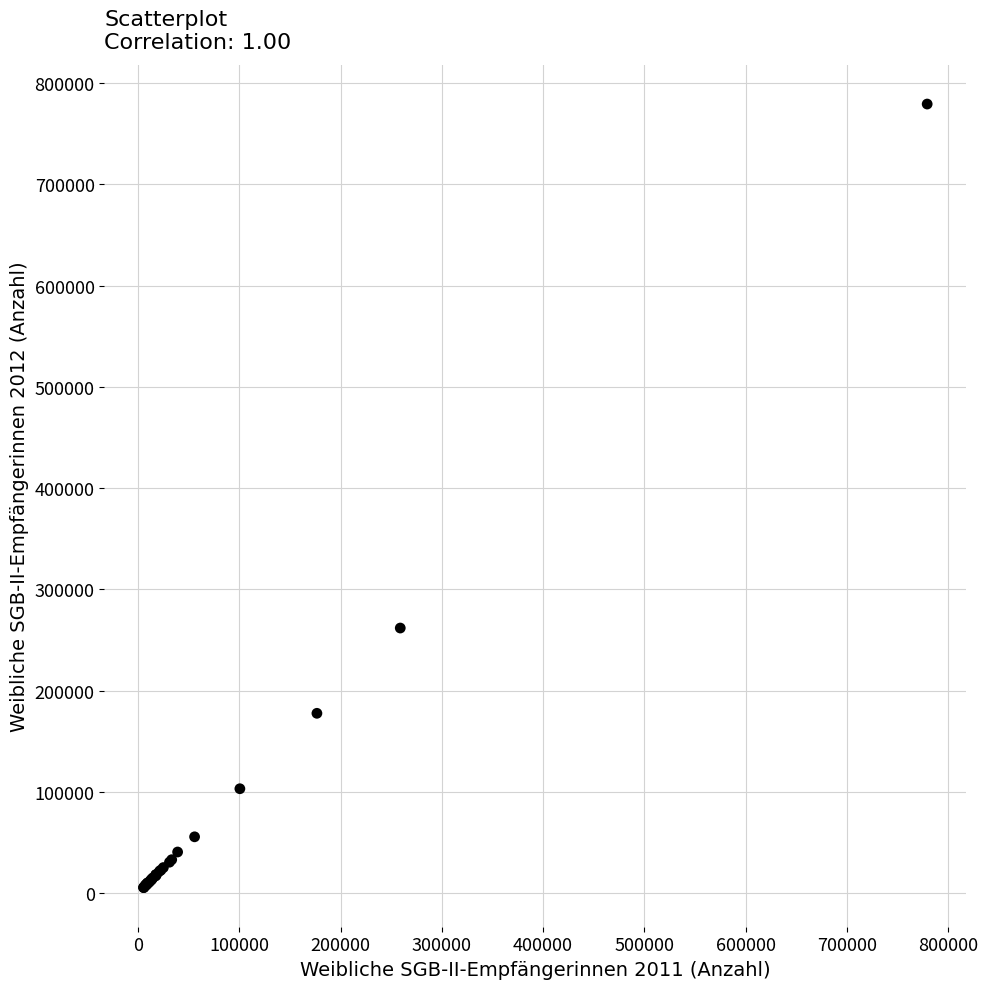

What Y value in the scatter plot is closest to 392388?

261771